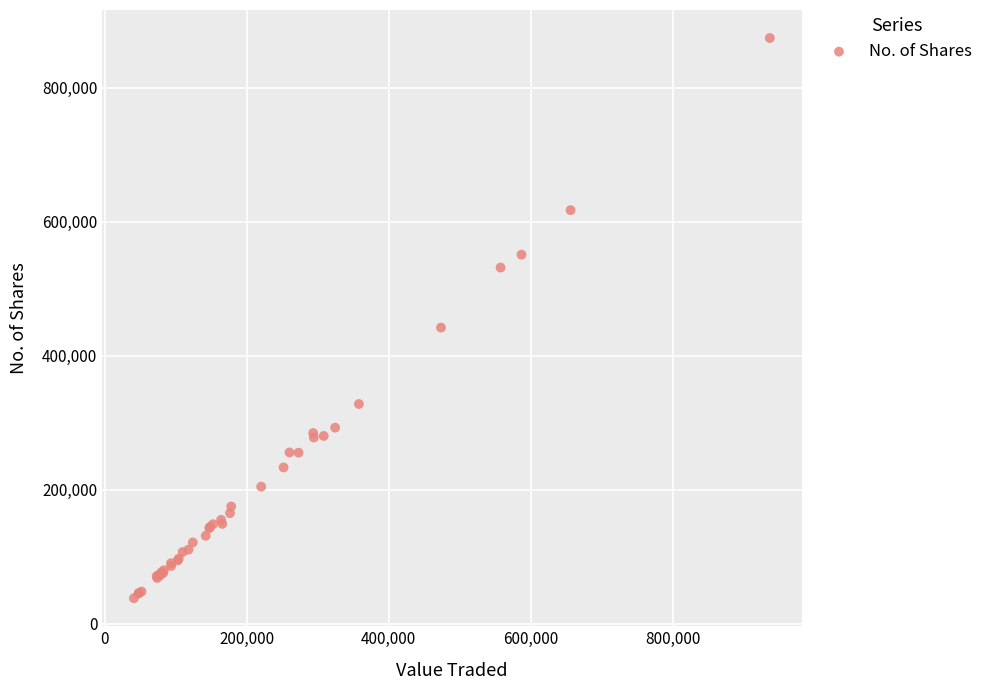

What Y value in the scatter plot is closest to 456127?

441979